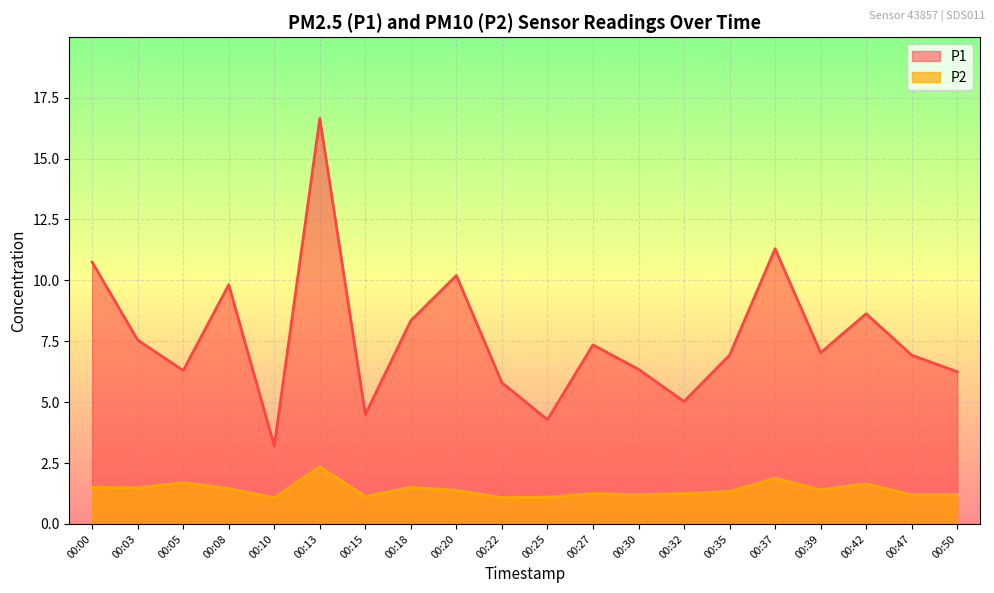

The P2 series shows 1.5 at 00:18. True or false?

True